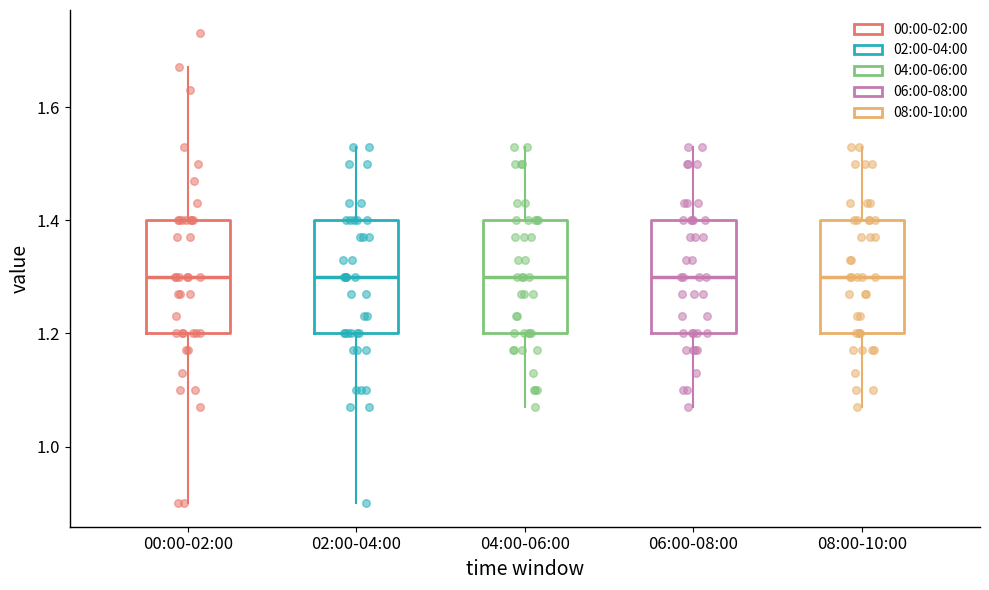

Reading left to right, transcribe this box plot: for each box, give where its median line is, the range the box spans, and where its two whiskers end, as read against the y-axis. The values are not printed on the chart, so give them approximately, as read against the axis.

00:00-02:00: median 1.30, box 1.20 to 1.40, whiskers 0.90 to 1.68
02:00-04:00: median 1.30, box 1.20 to 1.40, whiskers 0.90 to 1.54
04:00-06:00: median 1.30, box 1.20 to 1.40, whiskers 1.08 to 1.54
06:00-08:00: median 1.30, box 1.20 to 1.40, whiskers 1.08 to 1.54
08:00-10:00: median 1.30, box 1.20 to 1.40, whiskers 1.08 to 1.54